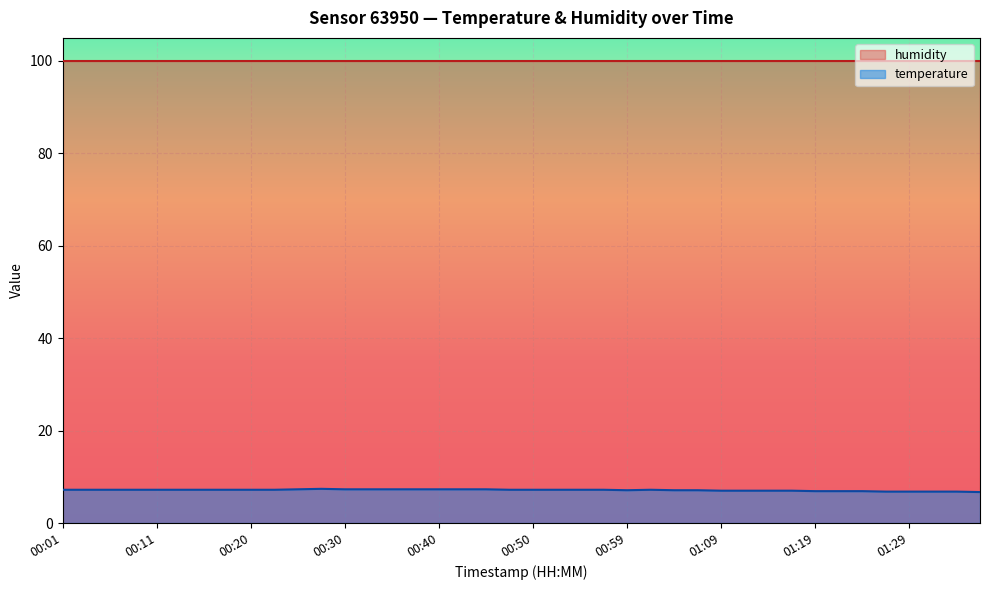

Where is the first local minimum?

00:59